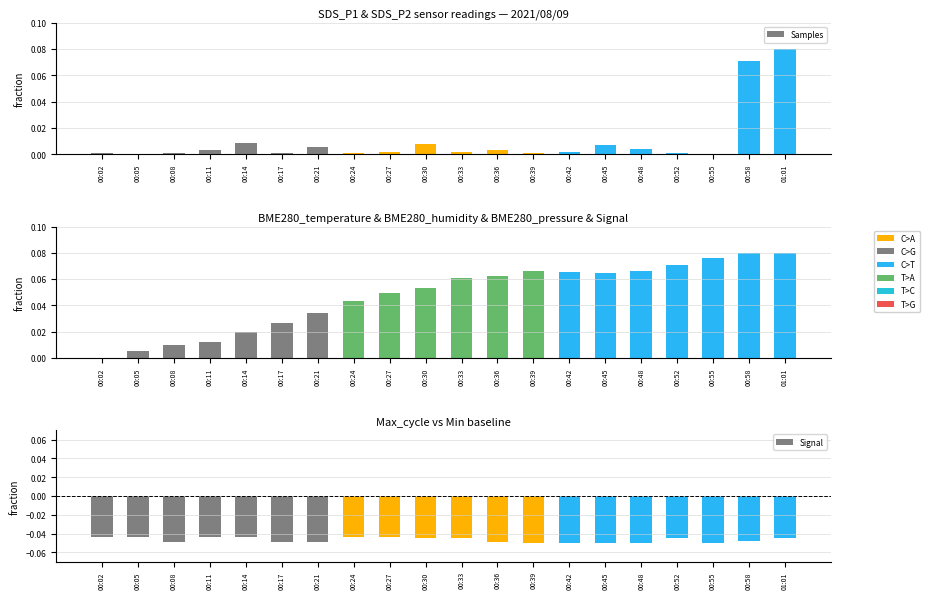

Which series changed the most between 00:21 and 00:30?

BME280_humidity